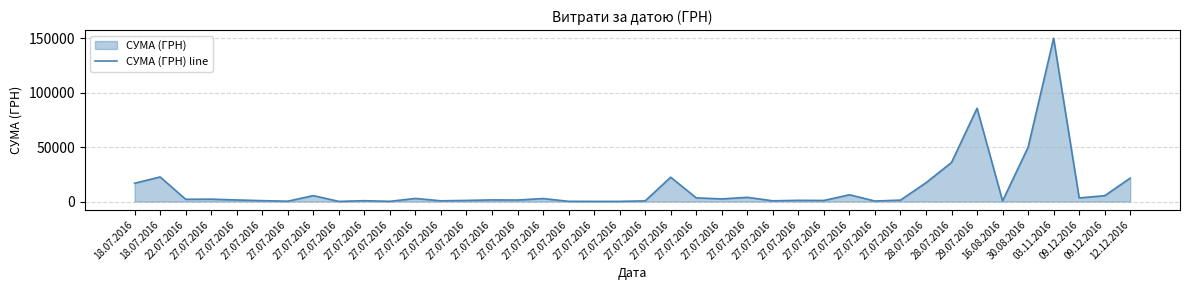

Does the chart display data point markers on the line(s)?

No